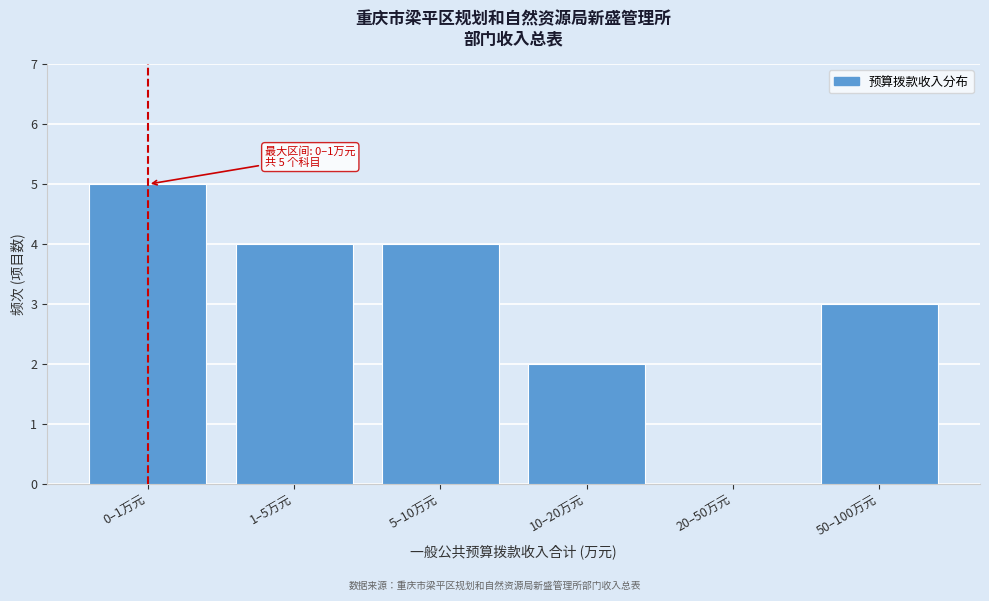

Reading right to left, what are all the values shown in this chart?

50–100万元=3	20–50万元=0	10–20万元=2	5–10万元=4	1–5万元=4	0–1万元=5